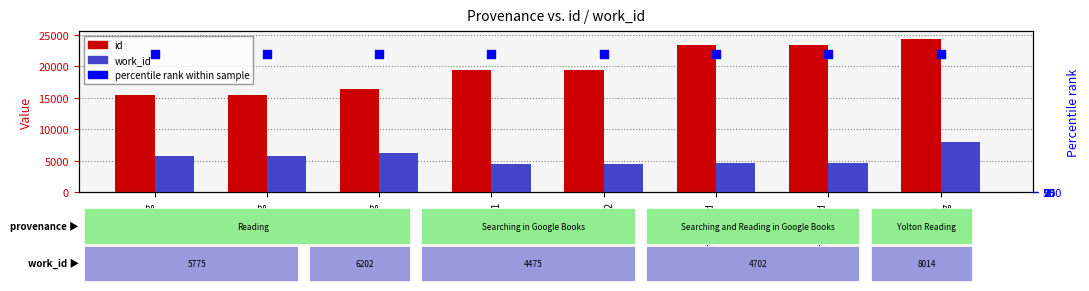

Which series reaches the maximum Y coordinate?

percentile rank